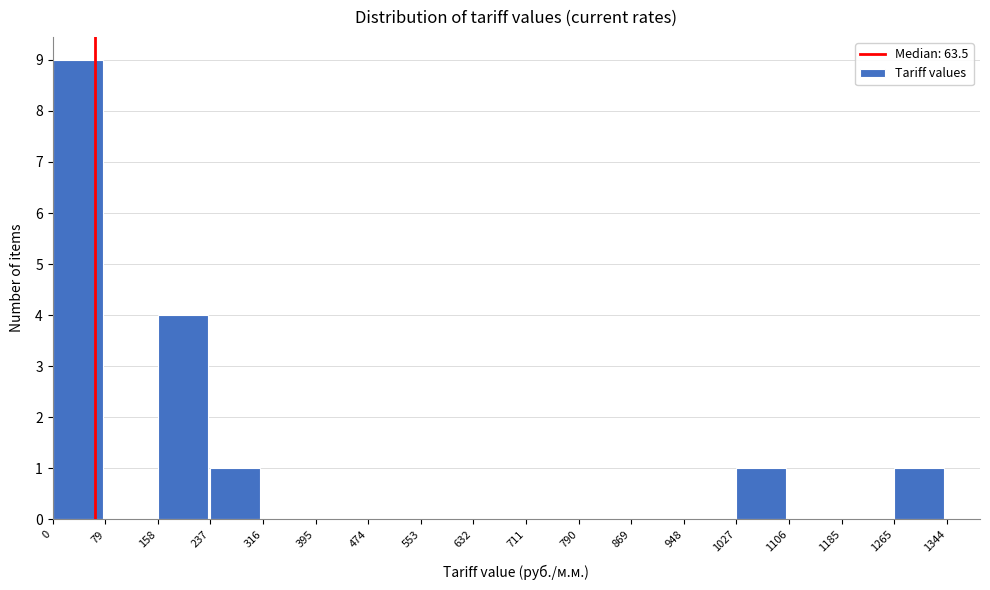

How tall is the bar that spans 1265 to 1344 on the x-axis? The values are not printed on the chart, so give them approximately, as read against the axis.

1